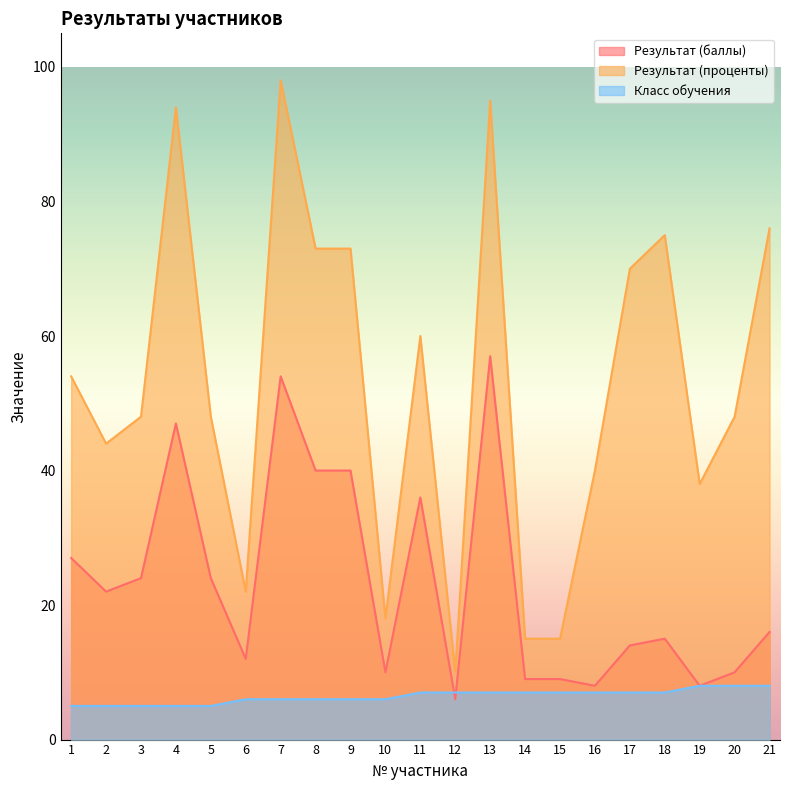

What are all the series names shown in the legend?

Результат (баллы), Результат (проценты), Класс обучения